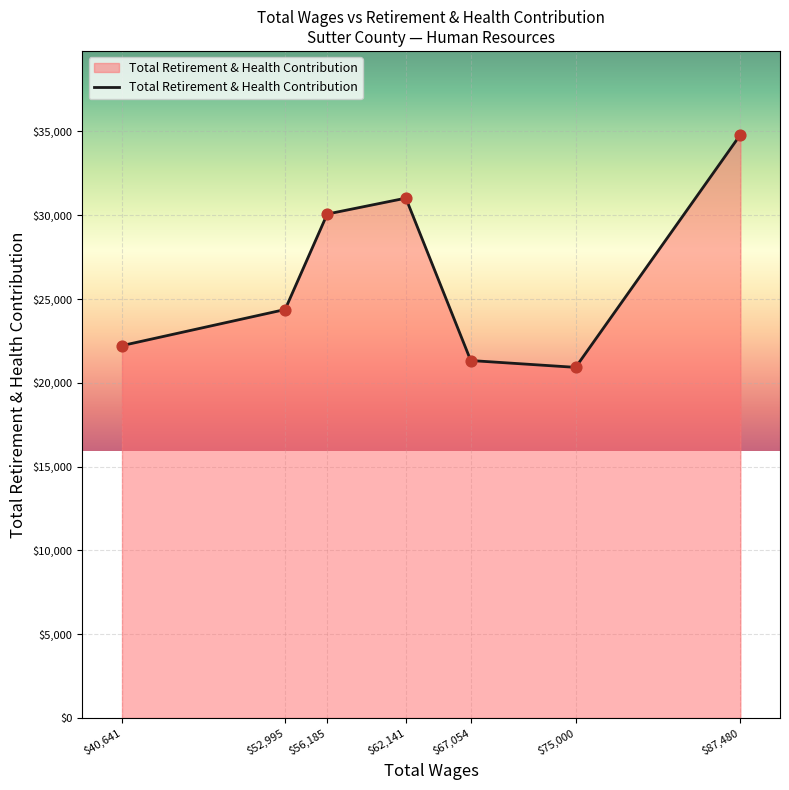

What is the change in value from $52,995 to $56,185?

+5697